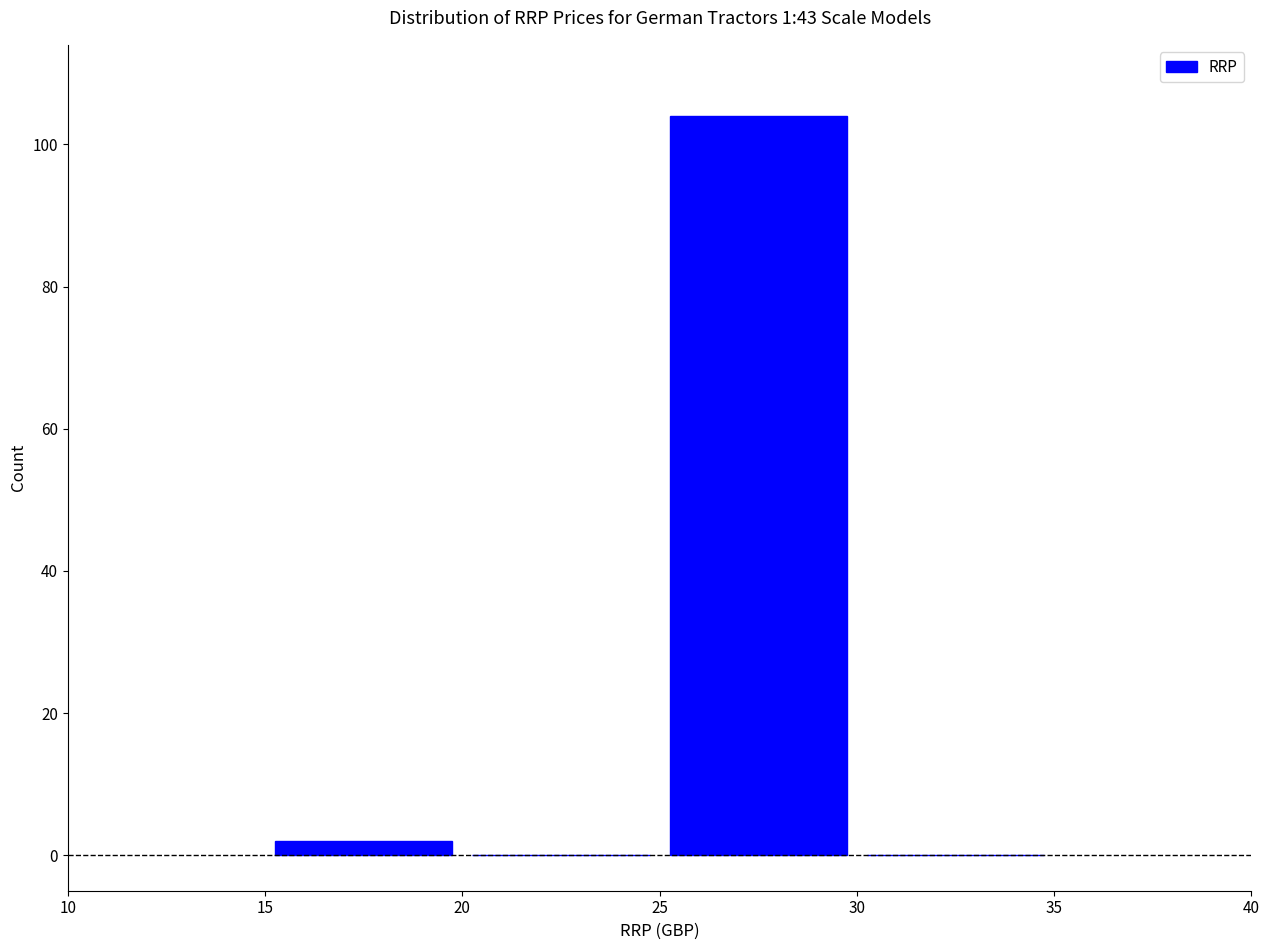

Reading left to right, list every bar in this chart as the range it spans on the x-axis followed by its height. The values are not printed on the chart, so give them approximately, as read against the axis.

15 to 20: 2
20 to 25: 0
25 to 30: 104
30 to 35: 0